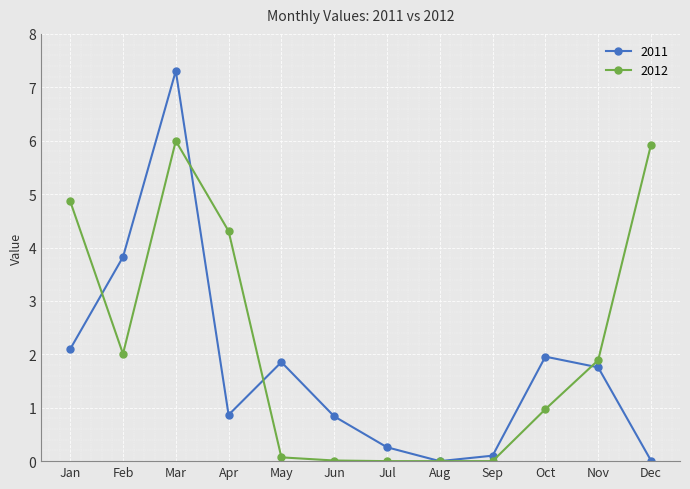

List the series in order of their overall mean, lowest first.

2011, 2012